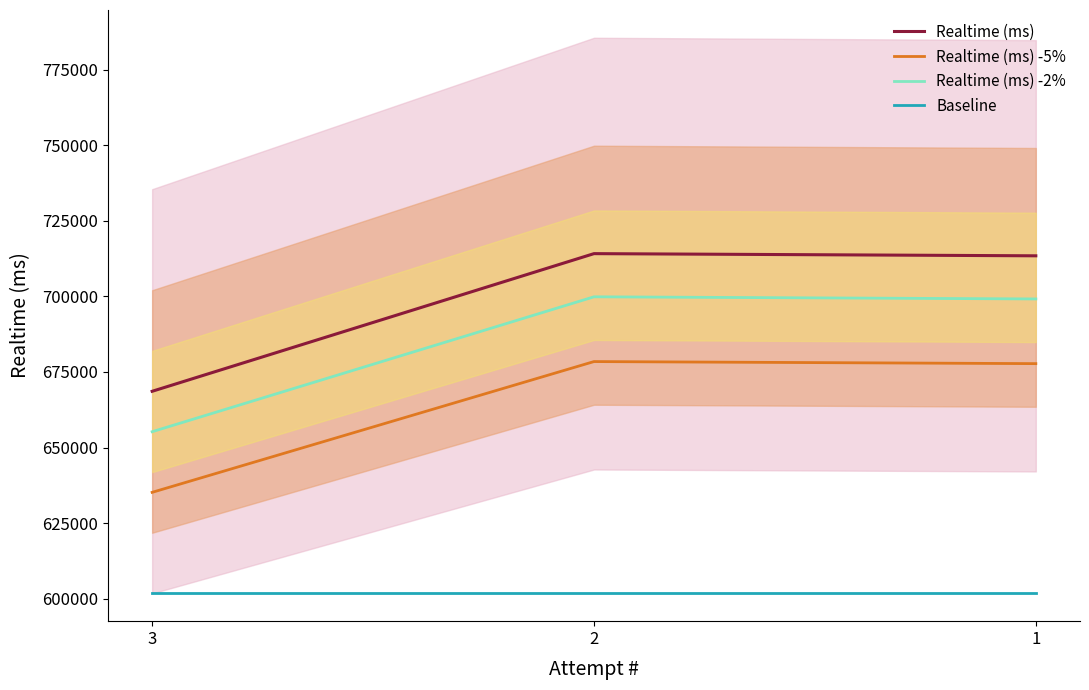

How many distinct data groups are displayed?

4